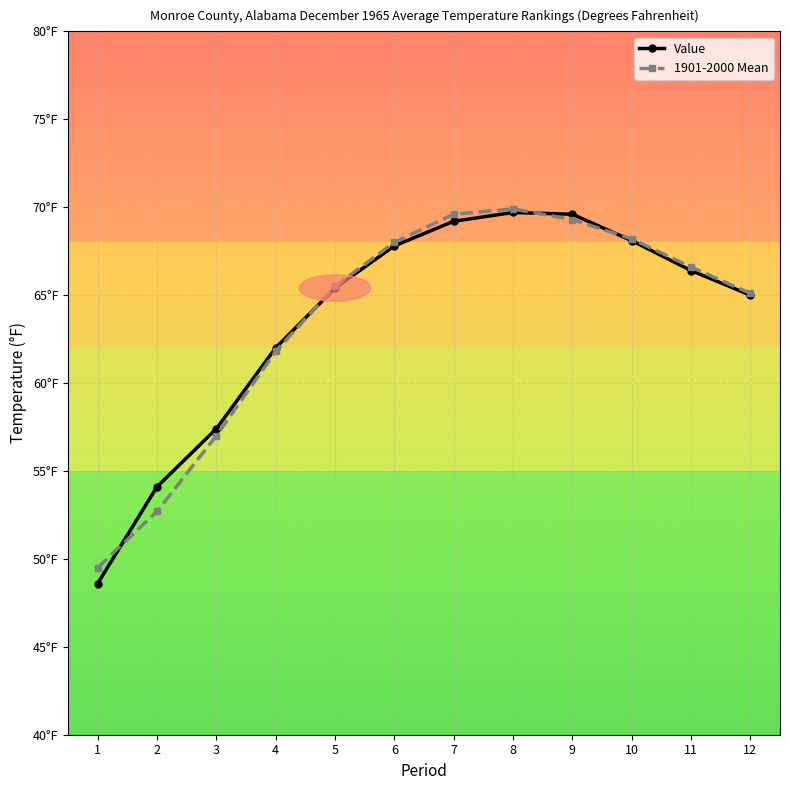

At which label does 1901-2000 Mean first exceed 66?

6